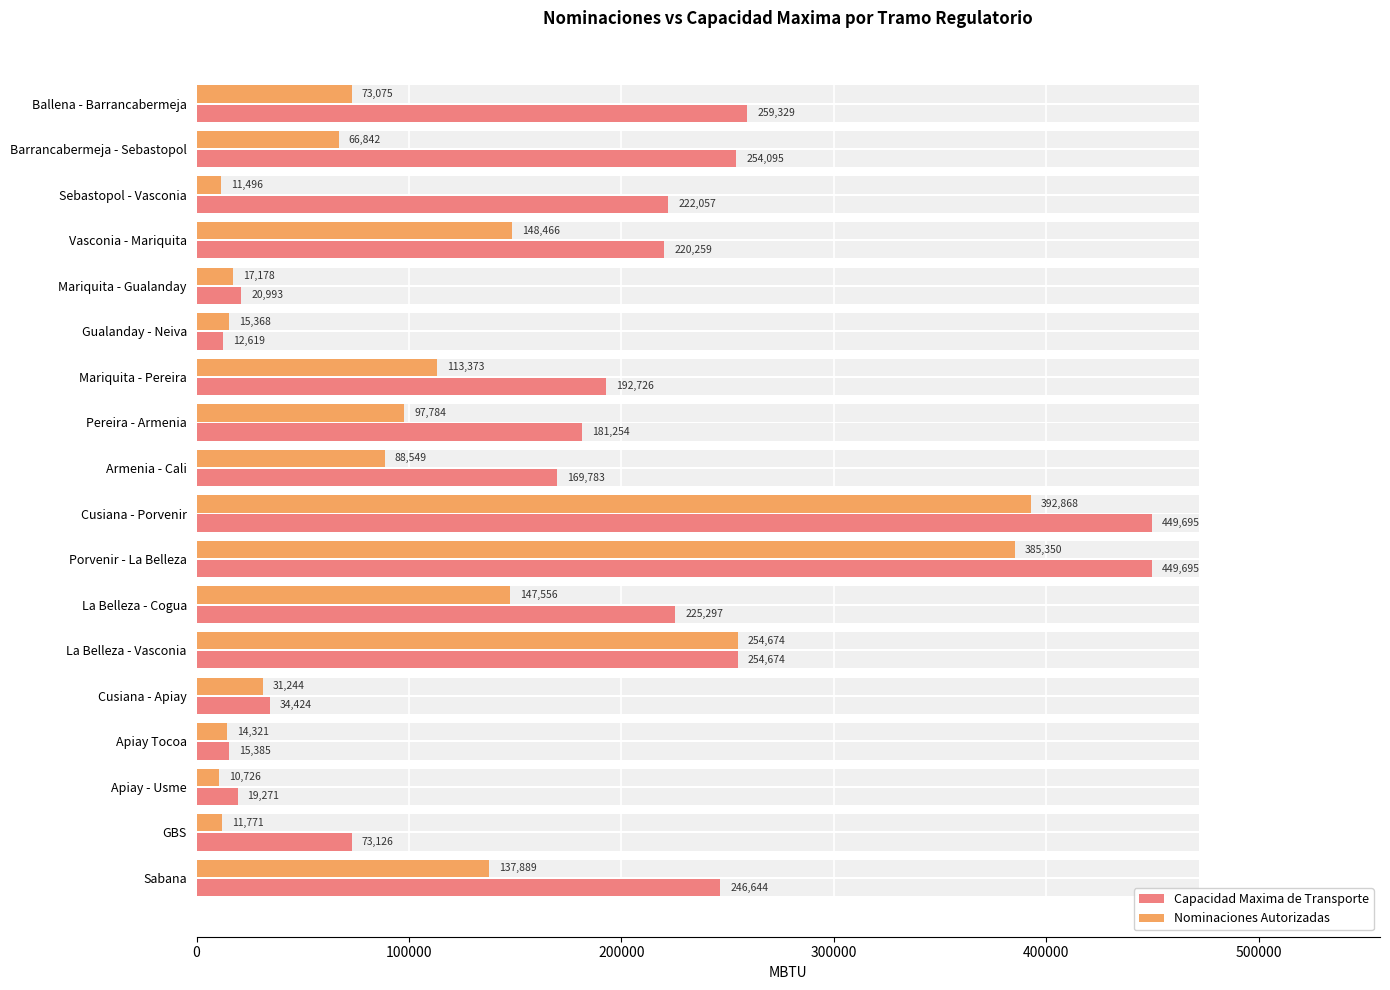

How many groups of bars are there?

18